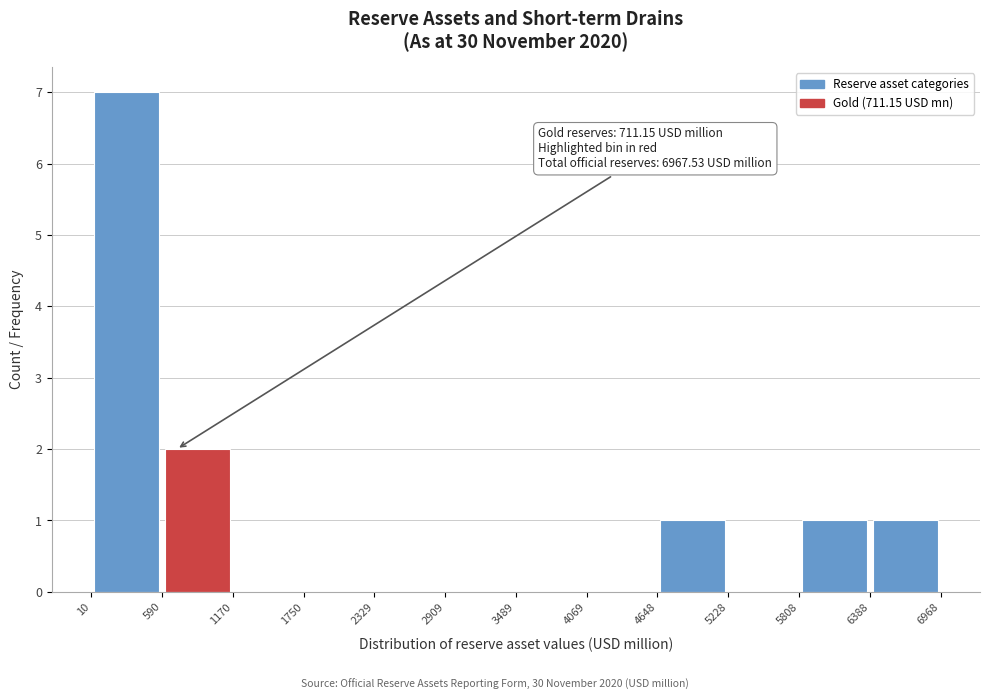

Which range on the x-axis has the tallest bar?

10 to 590